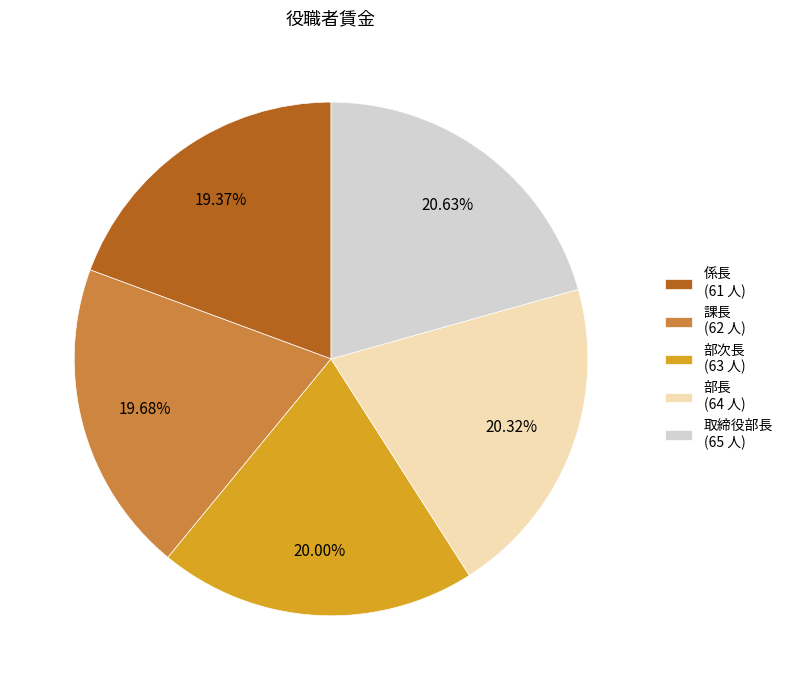

To the nearest percent, what is the difference between the largest and smallest slice percentages?

1%